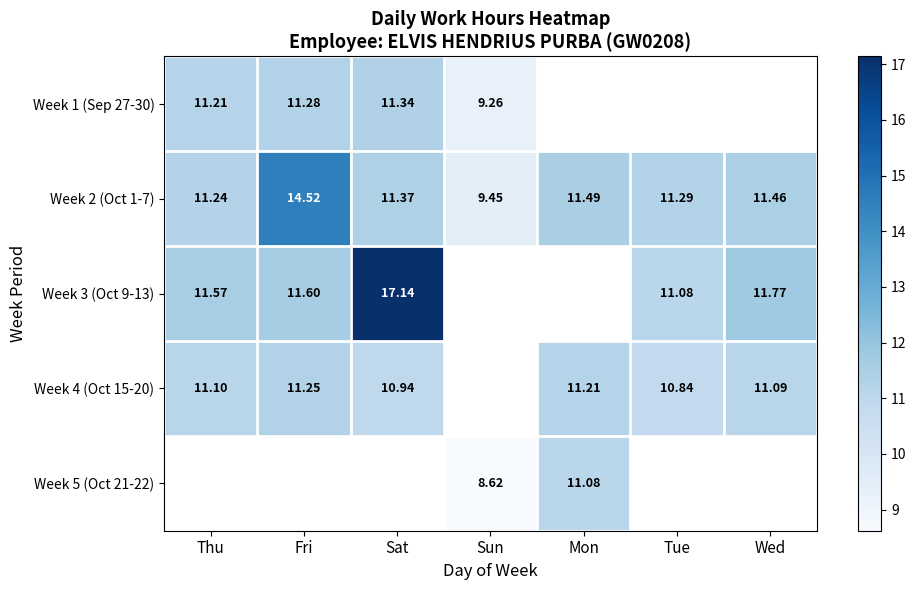

At which label is Week 2 (Oct 1-7) closest to 11?

Thu